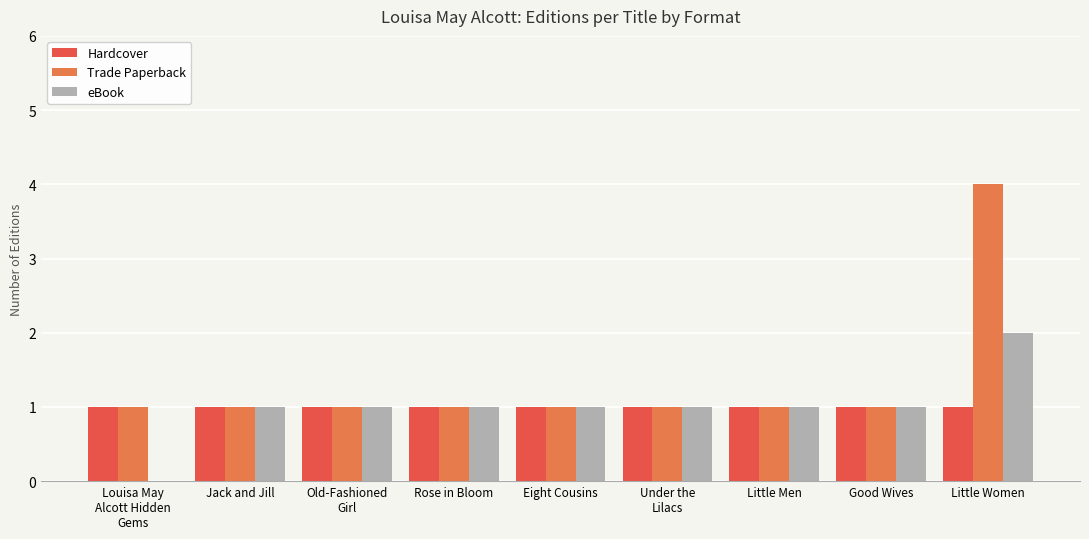

What is the sum of all Hardcover values?

9